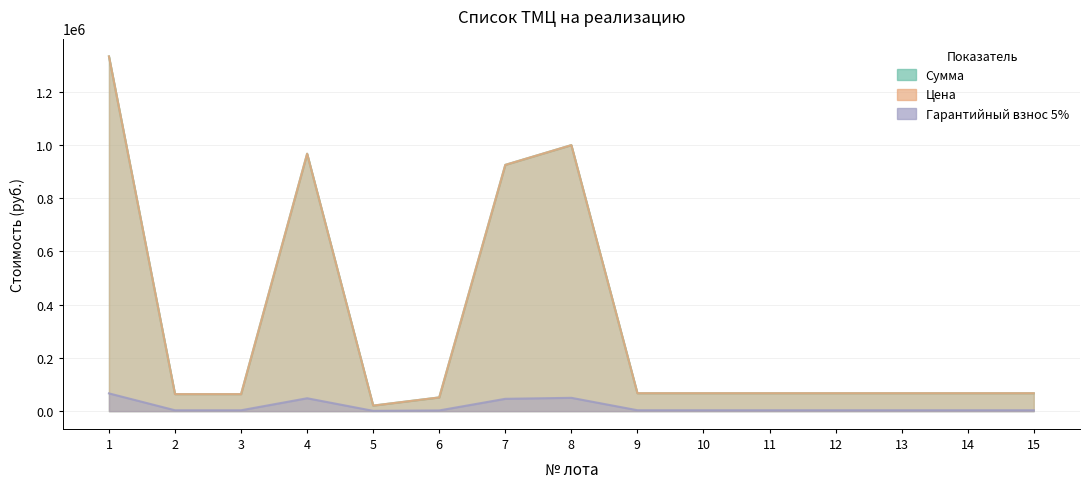

What is the maximum value shown in the chart?

1332926.7